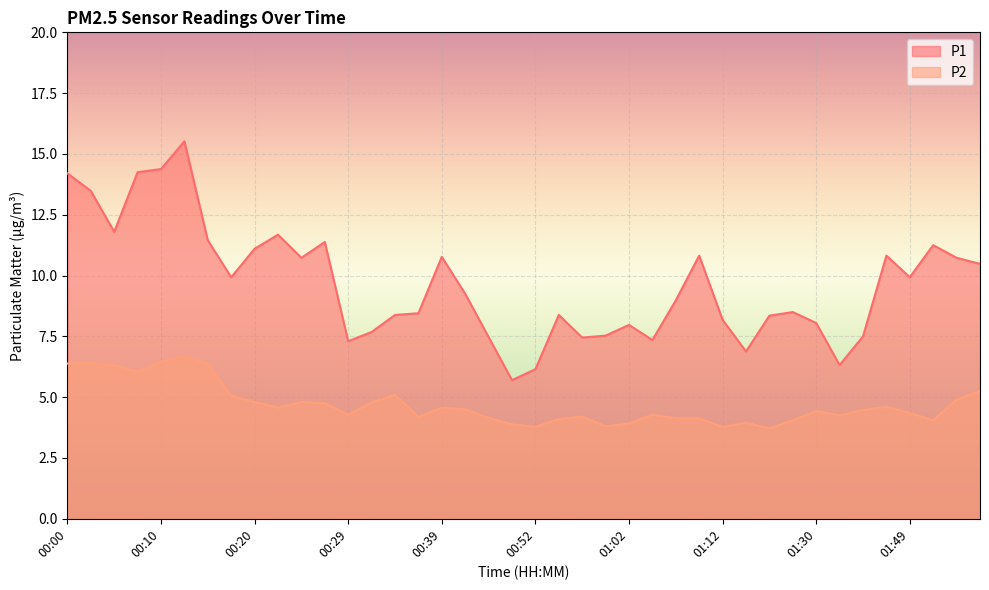

At which label is P2 closest to 5?

00:17